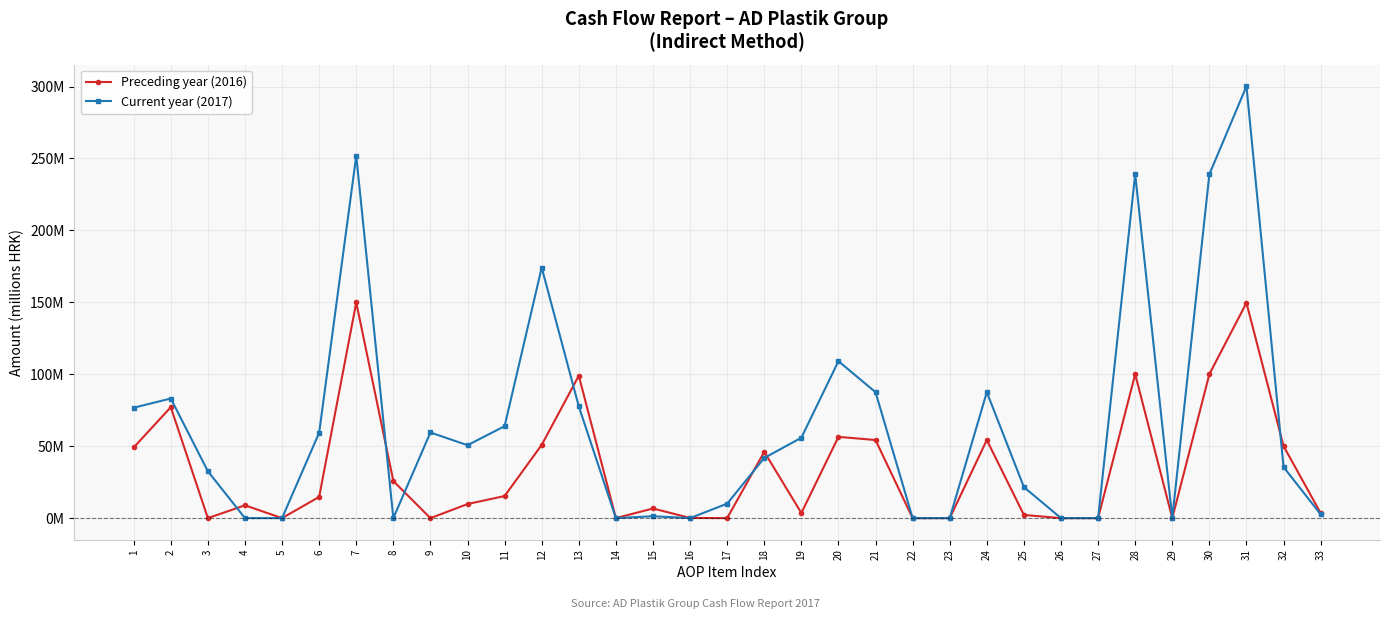

True or false: Preceding year (2016) and Current year (2017) cross at least once.

True